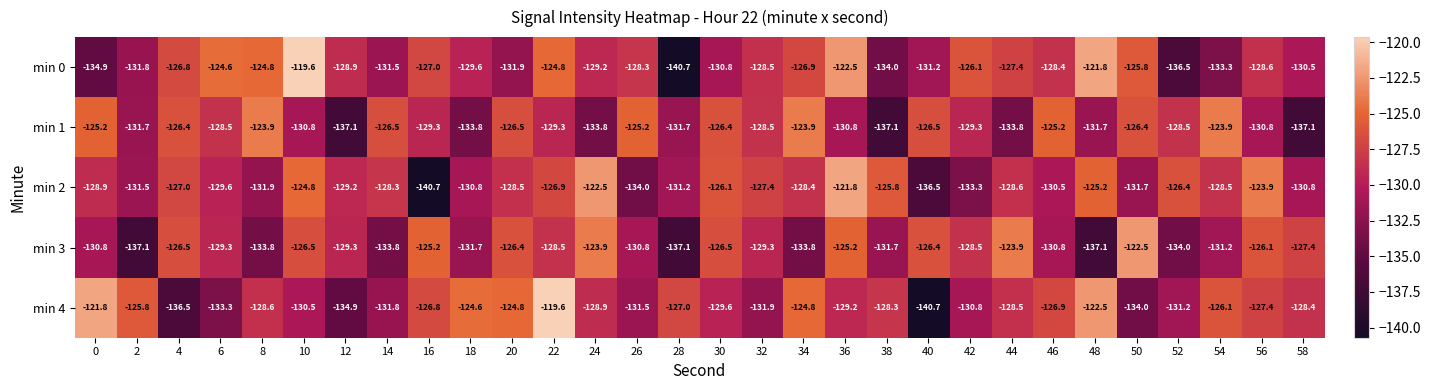

Rank the series at 44 from highest to lowest value.

min 3, min 0, min 4, min 2, min 1